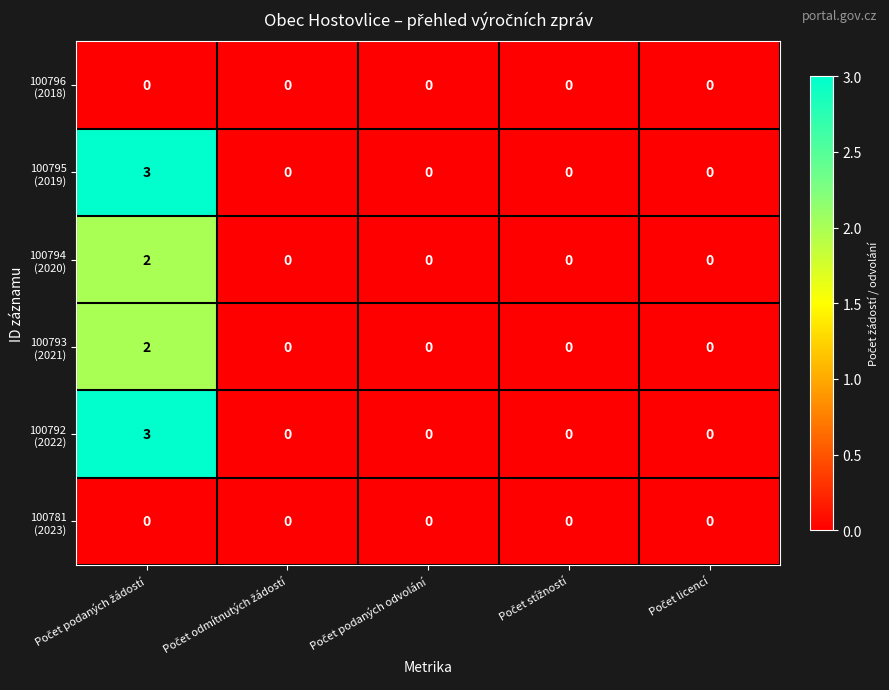

What is the greatest value displayed?

3